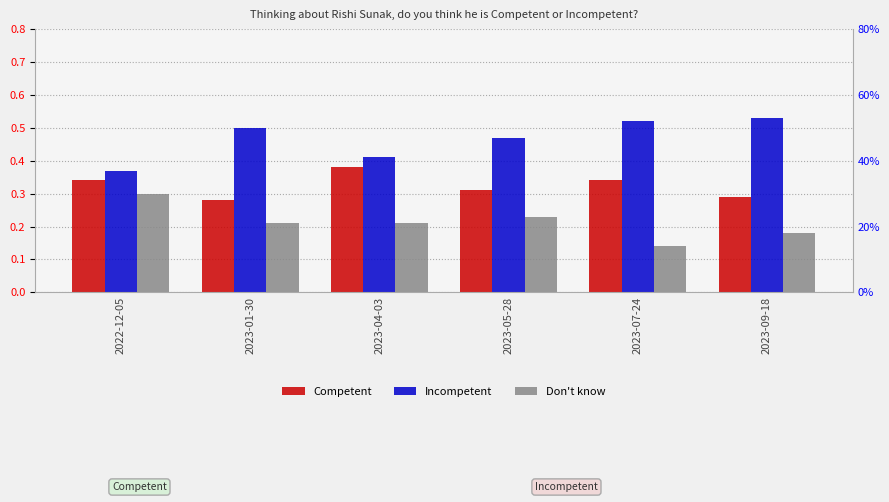

What are all the series names shown in the legend?

Competent, Incompetent, Don't know